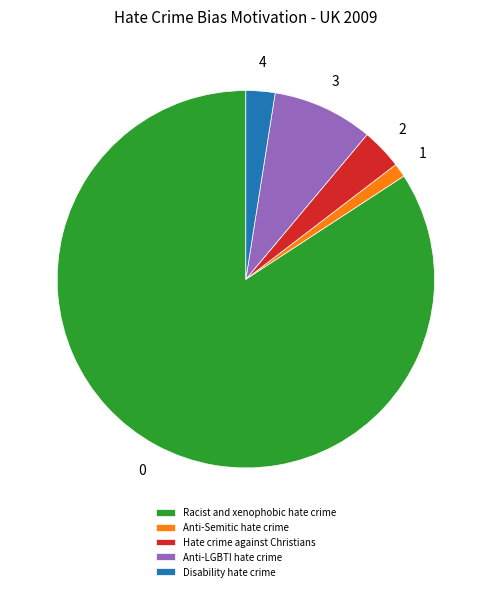

Which slice is the largest?

Racist and xenophobic hate crime